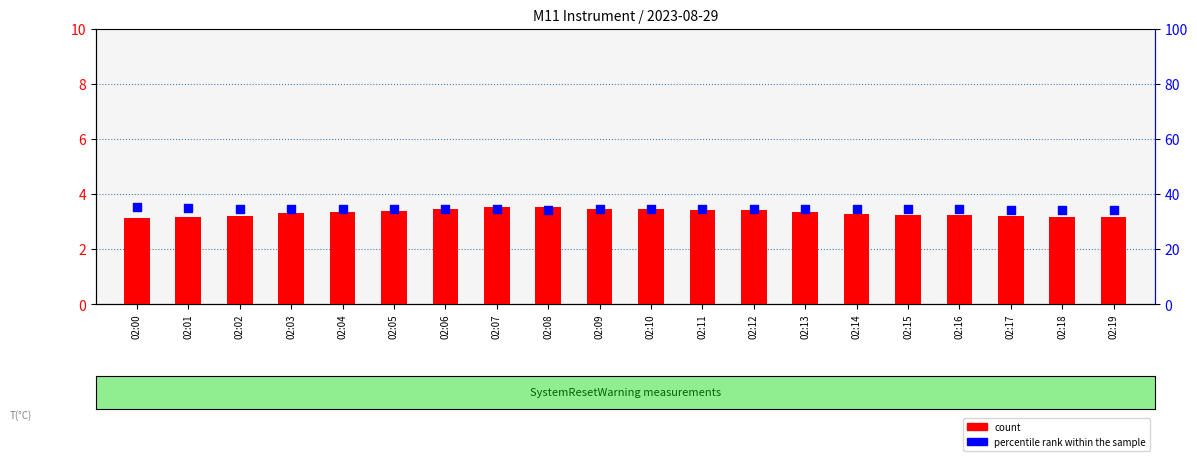

What are all the series names shown in the legend?

count, percentile rank within the sample